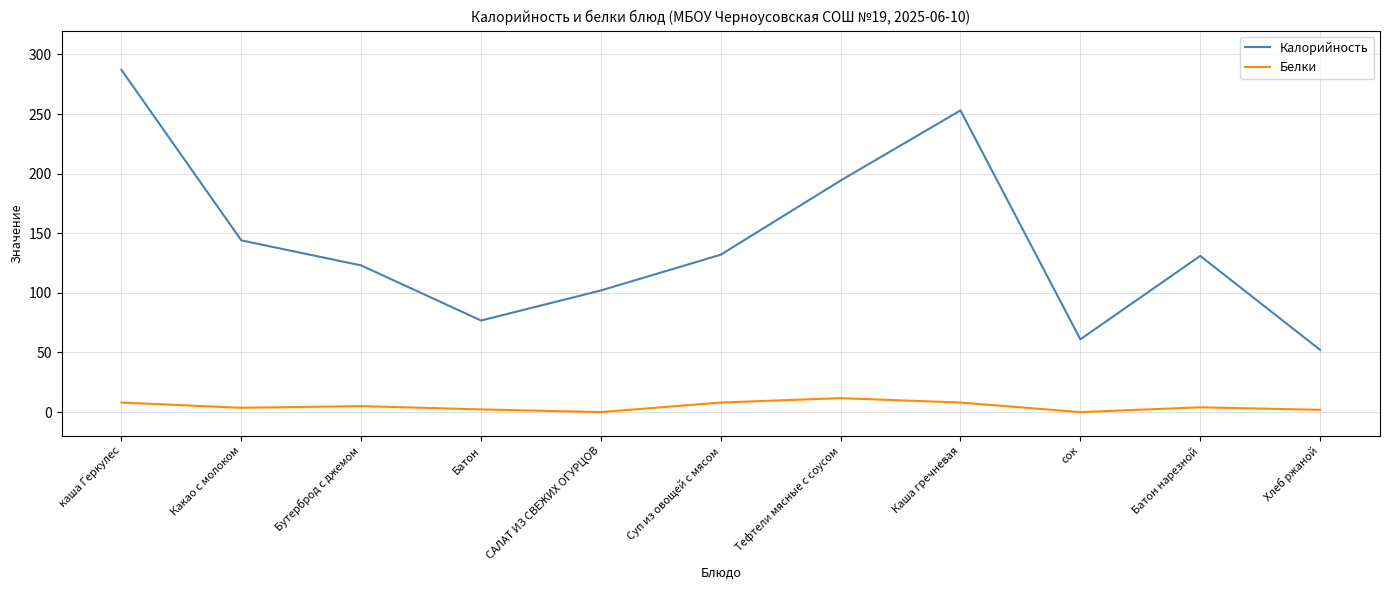

What is the difference between the Белки values at каша Геркулес and САЛАТ ИЗ СВЕЖИХ ОГУРЦОВ?

8.0